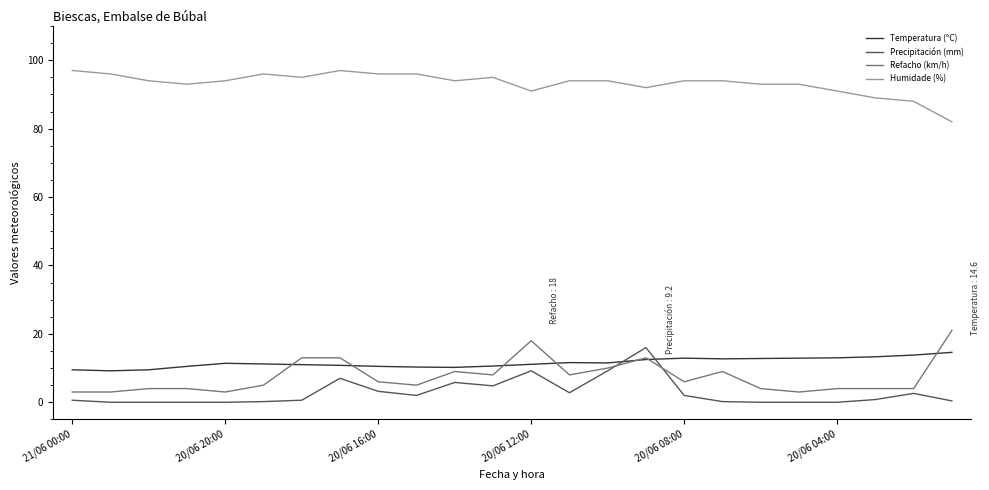

True or false: Temperatura (ºC) and Humidade (%) intersect in this chart.

False